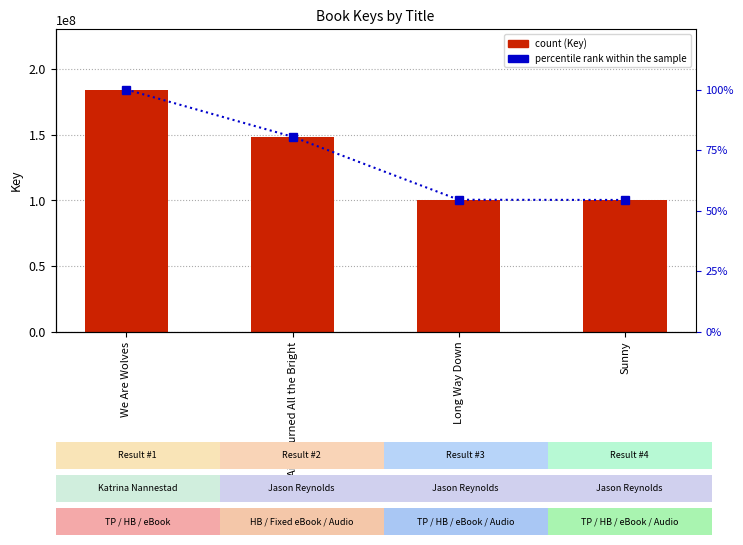

Is the value of Key at Long Way Down greater than the value of percentile rank within the sample at Long Way Down?

Yes